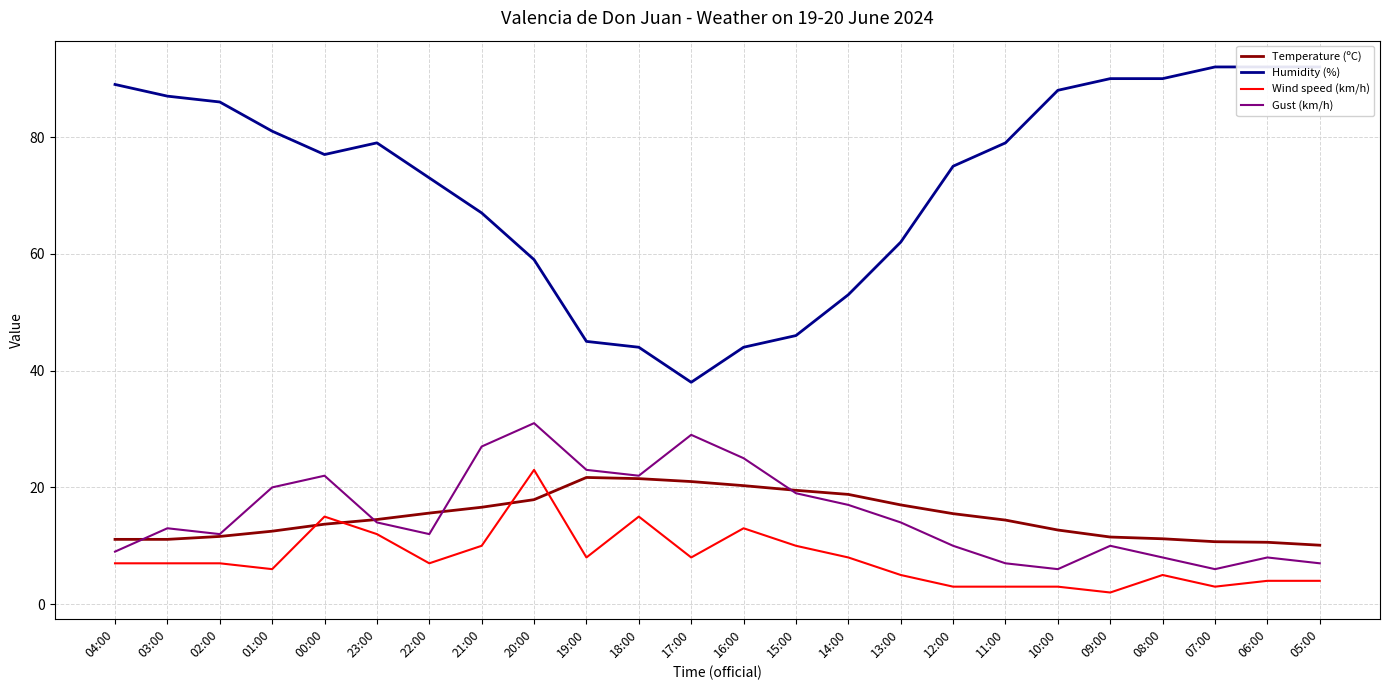

What is the total value across all series at 19:00?

97.7